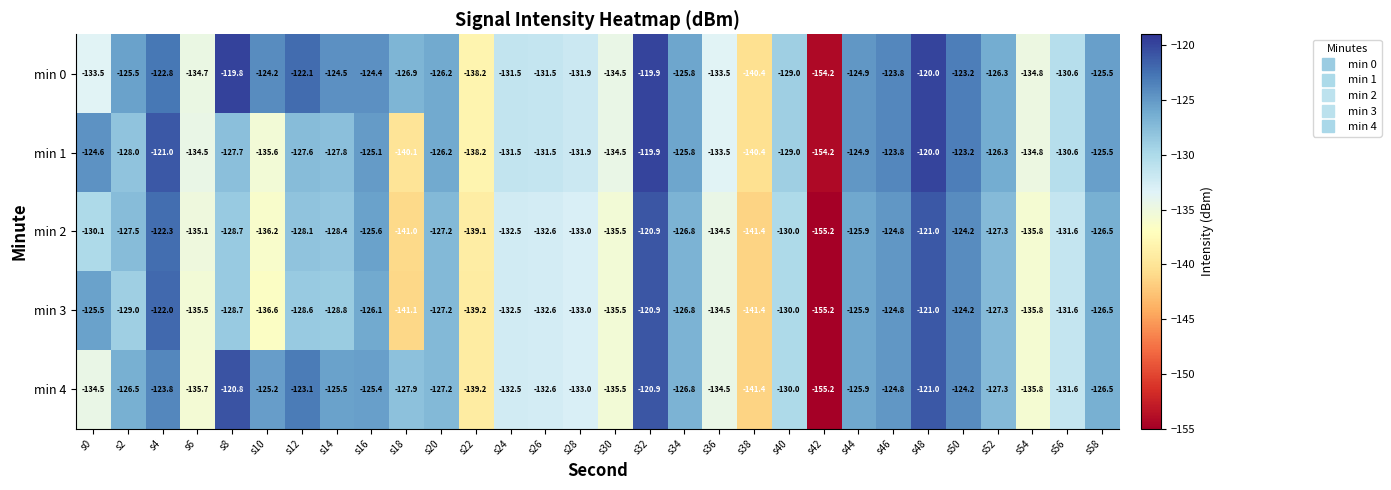

What is the maximum value shown in the chart?

-119.8